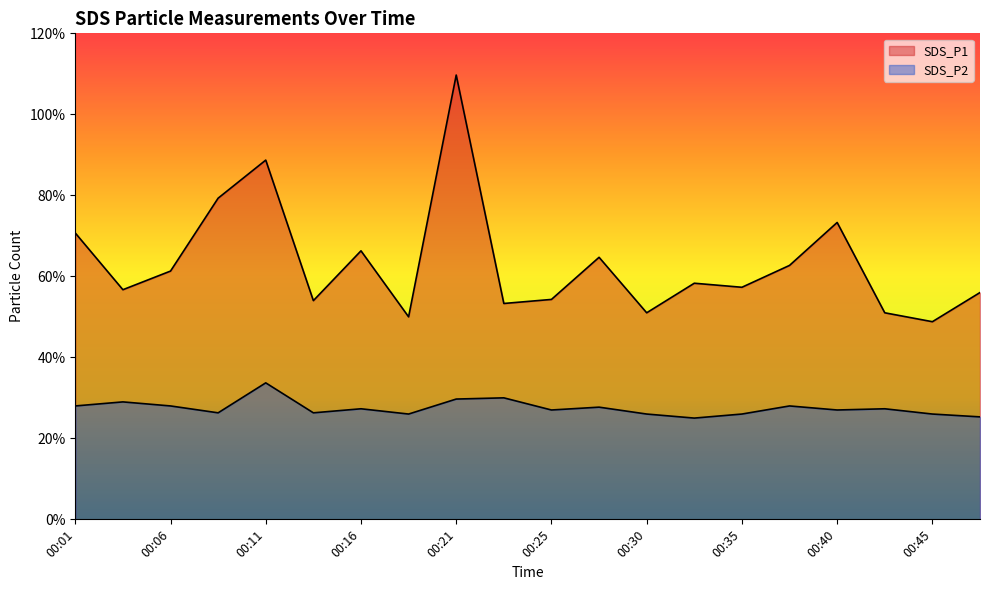

What is the average value of the SDS_P1 series?

6.3